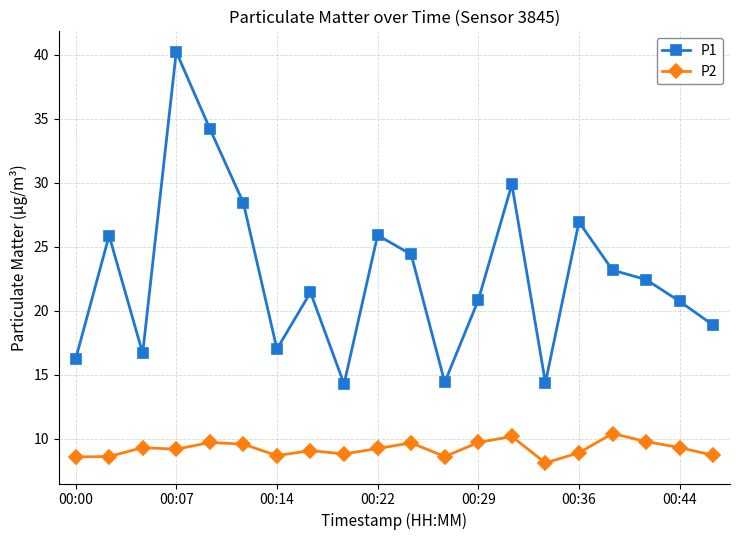

What is the difference between the maximum and minimum values in the P2 series?

2.3